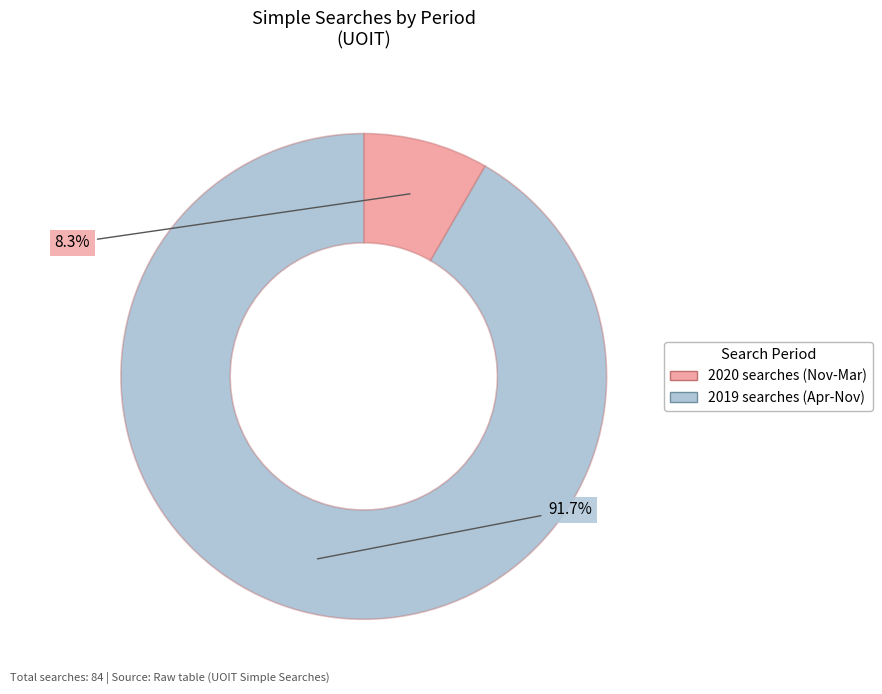

Is there a majority slice in this chart?

Yes